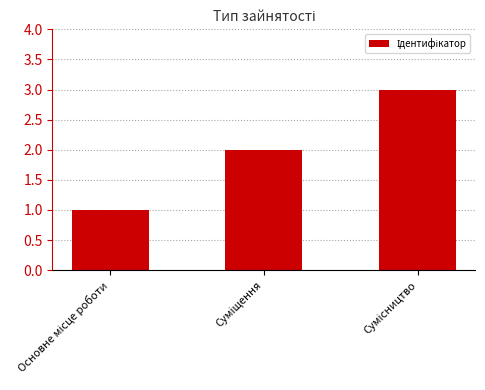

What is the sum of all values?

6